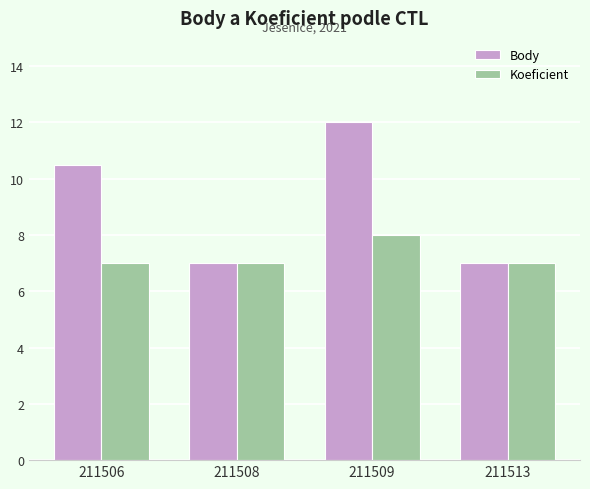

Is it true that Body equals 21.6 at 211509?

False